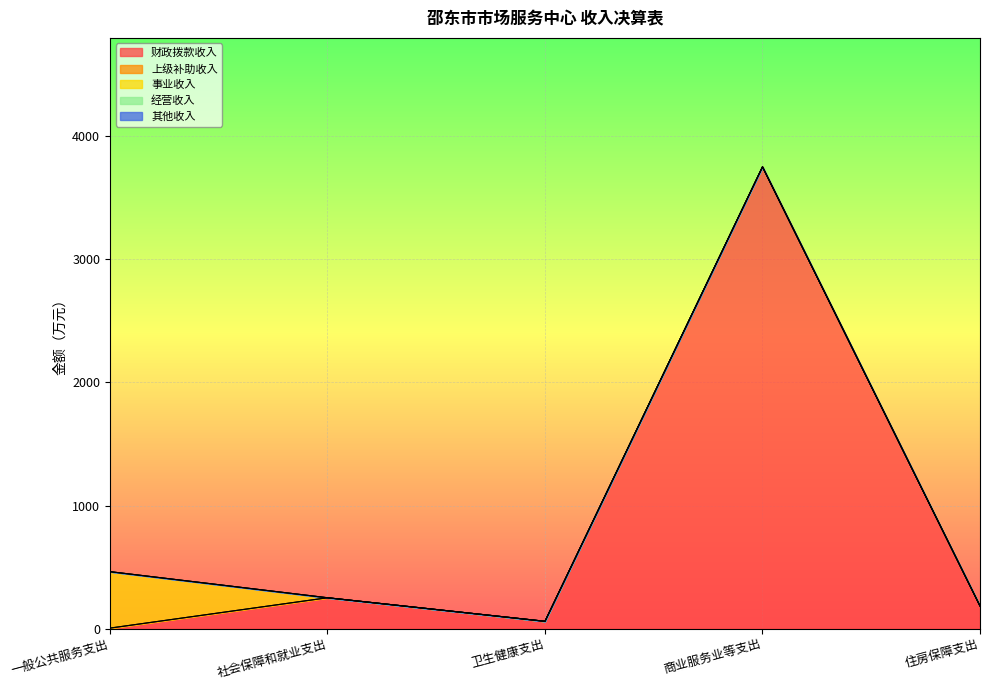

What is the sum of all 其他收入 values?

0.5